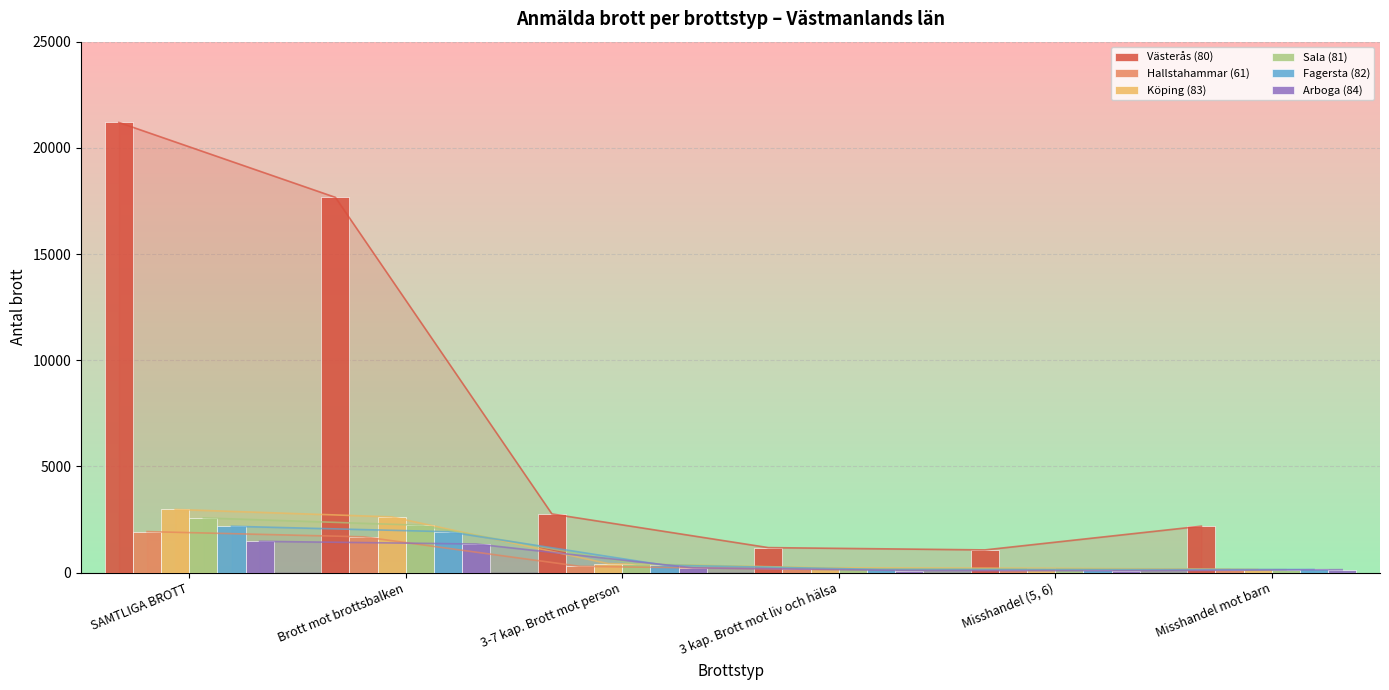

Is the value of Sala (81) at Misshandel (5, 6) greater than the value of Arboga (84) at Misshandel (5, 6)?

Yes